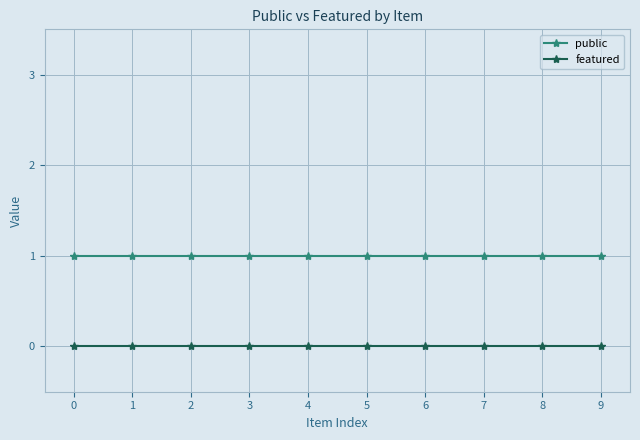

True or false: featured and public cross at least once.

False